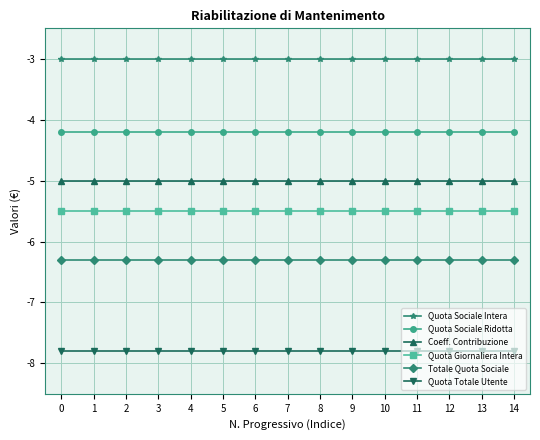

At 6, list the series in order from largest to smallest.

Quota Sociale Intera, Quota Sociale Ridotta, Coeff. Contribuzione, Quota Giornaliera Intera, Totale Quota Sociale, Quota Totale Utente